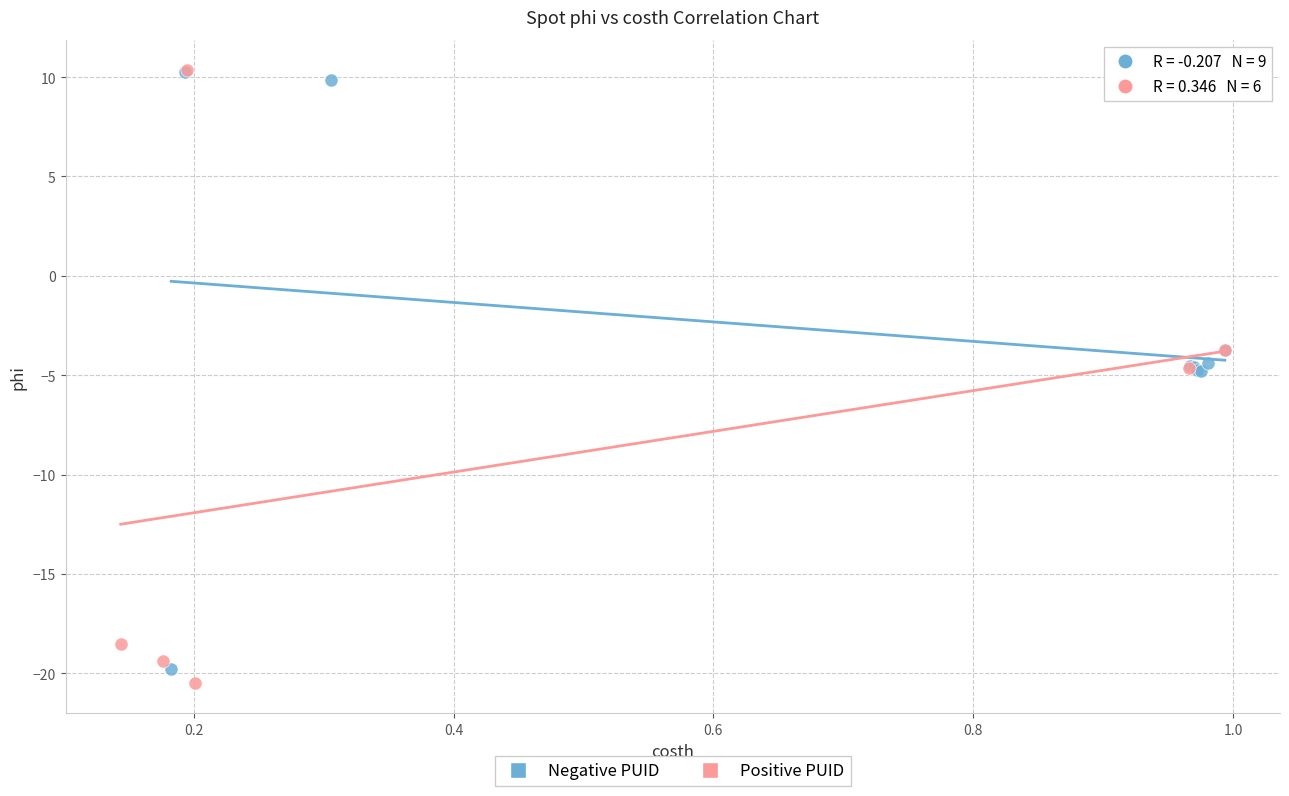

Which series has the widest spread of Y values?

Positive PUID